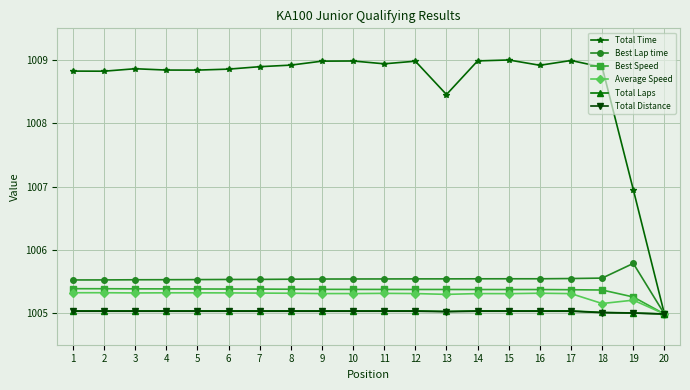

The Total Laps series shows 1750.7 at 10. True or false?

False